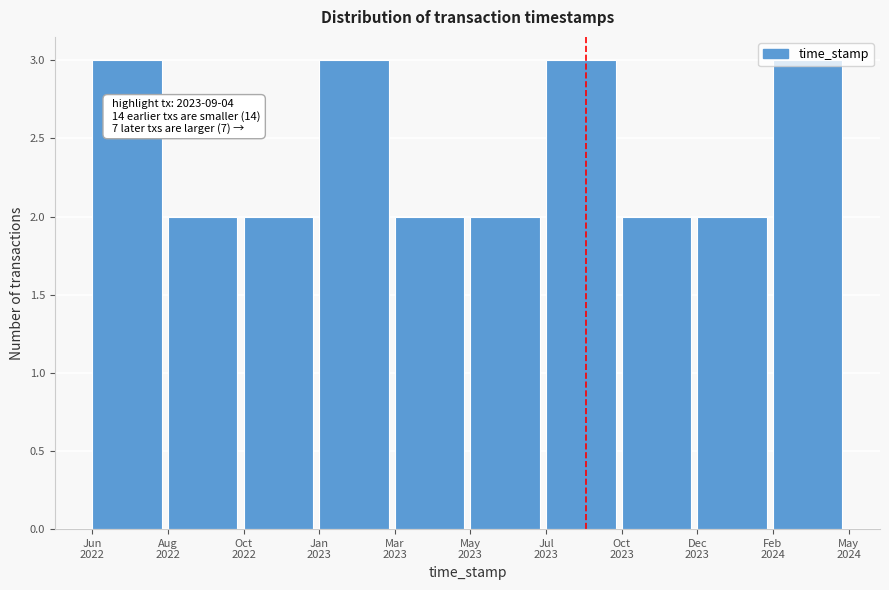

What is the greatest value displayed?

3